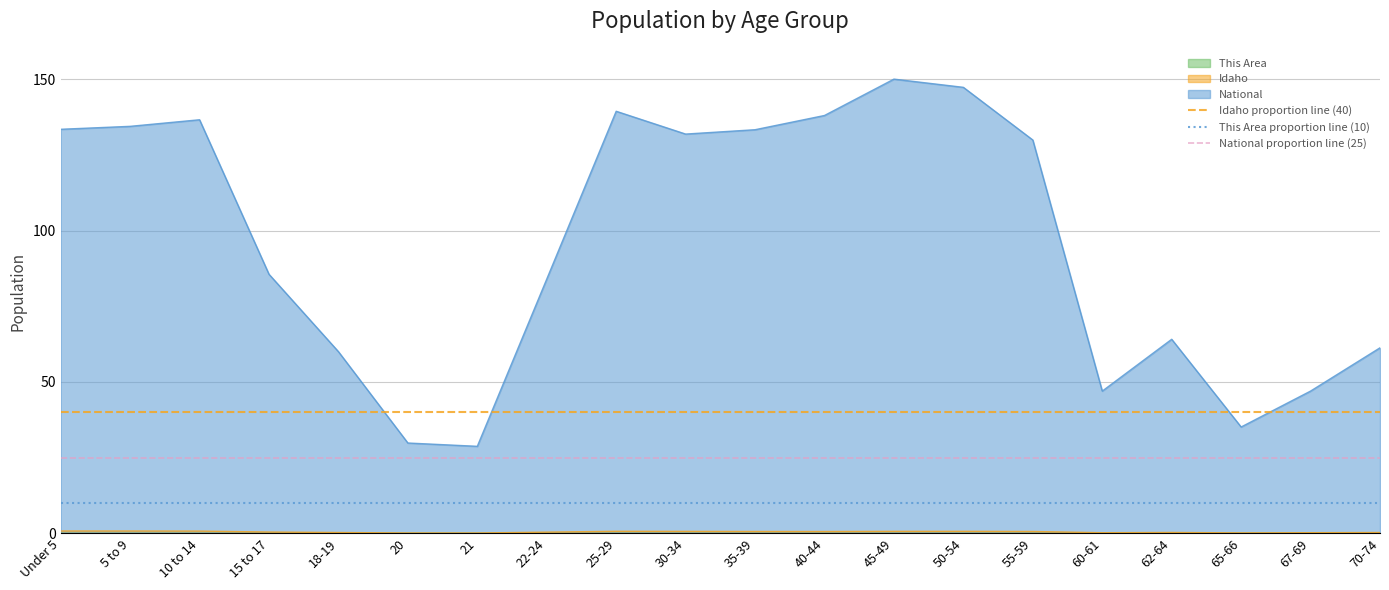

The National series shows 61.3 at 70-74. True or false?

True